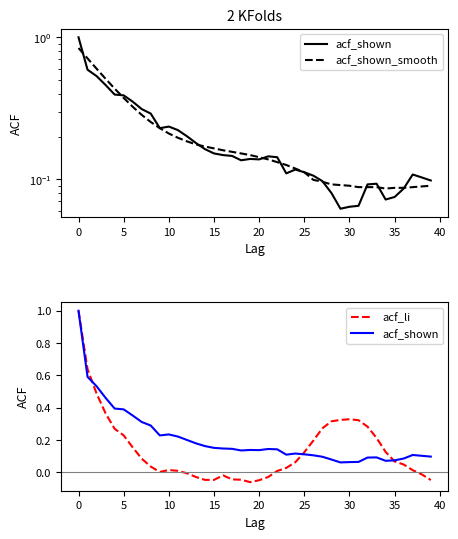

What is the label of the 18th point from the right?

22